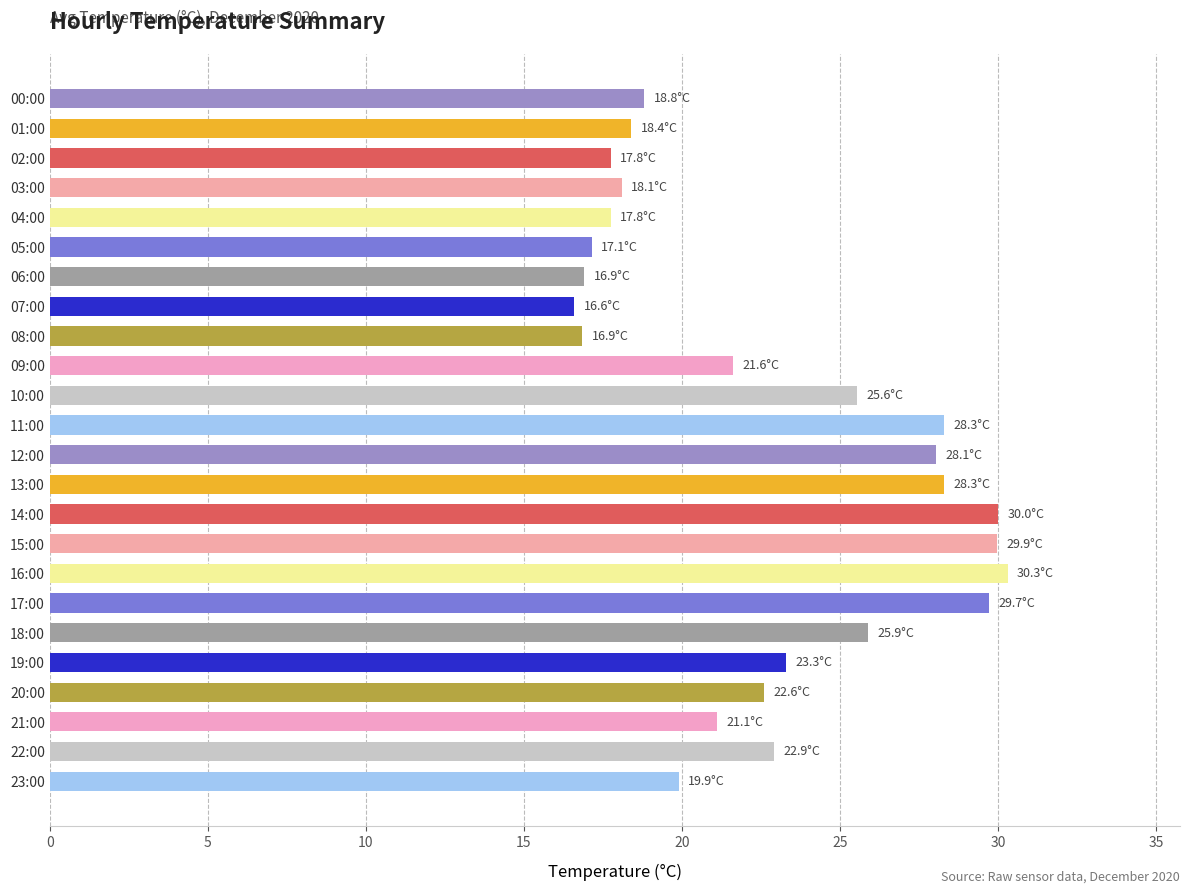

Is it true that the value at 10:00 is 39.6?

False